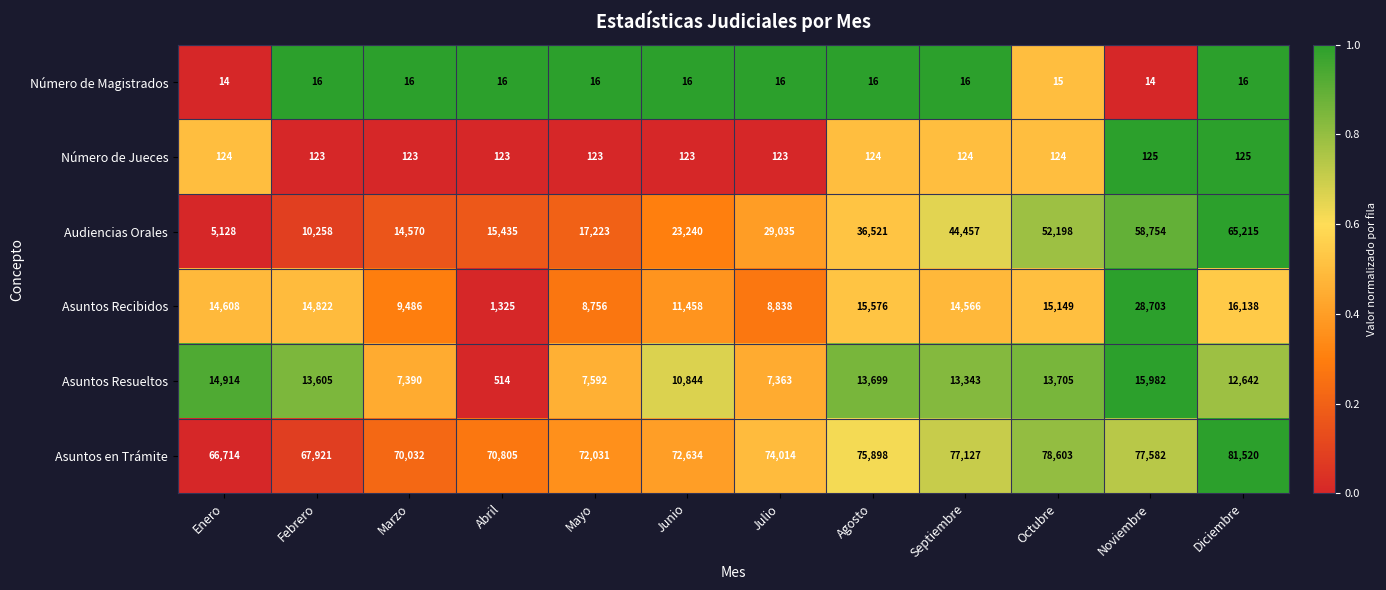

What is the total value across all series at Febrero?

106745